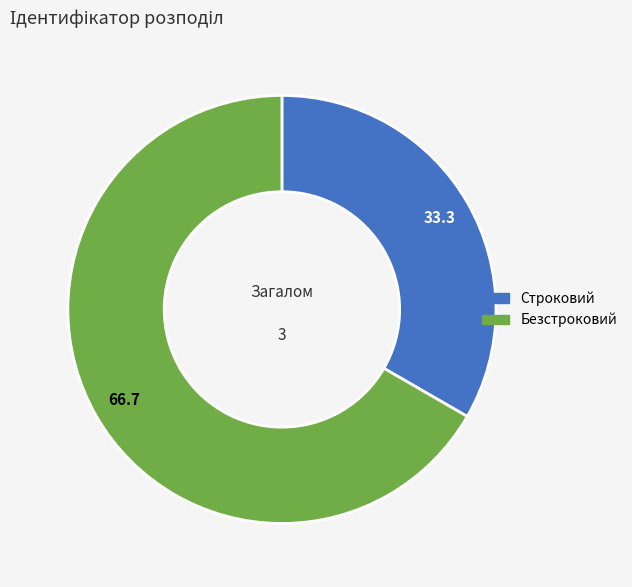

Is there a majority slice in this chart?

Yes